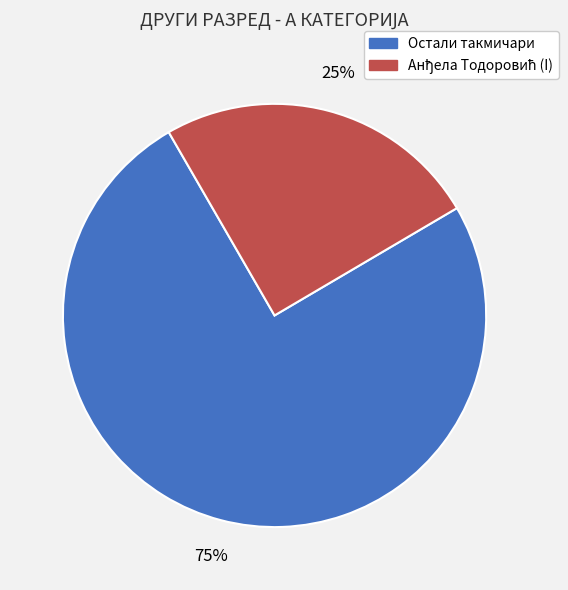

To the nearest percent, what is the average slice percentage?

50%